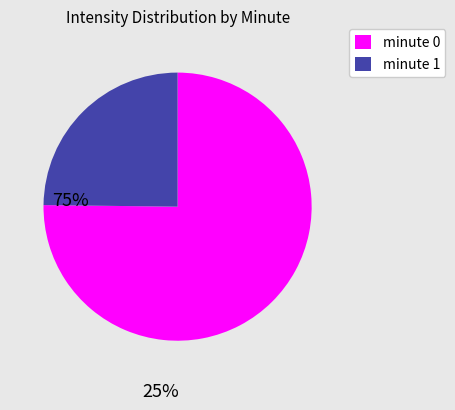

Combined, do minute 1 and minute 0 account for over 50%?

Yes